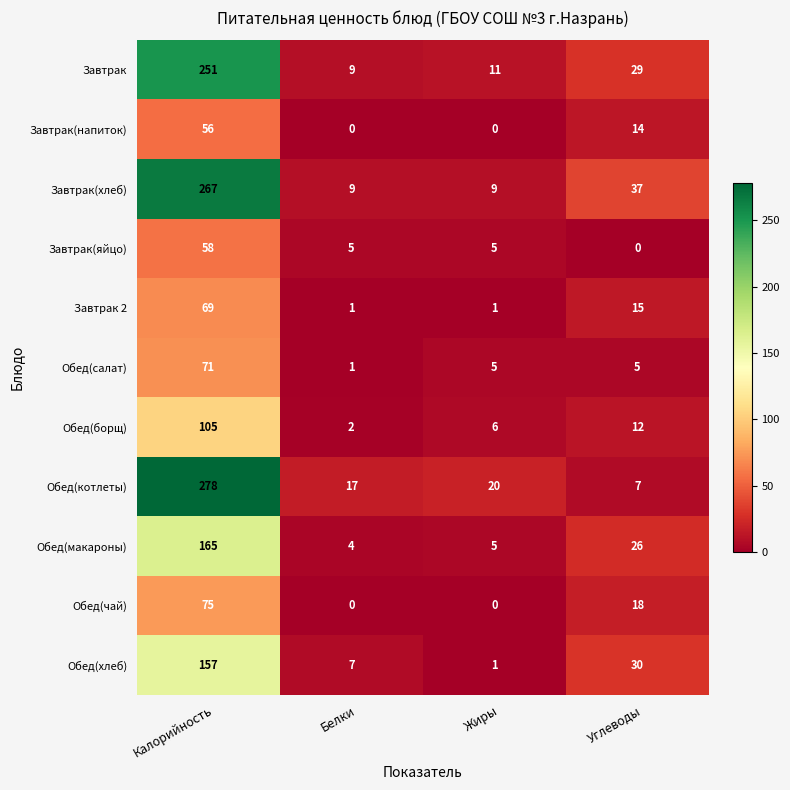

Which label corresponds to the largest value in the chart?

Калорийность